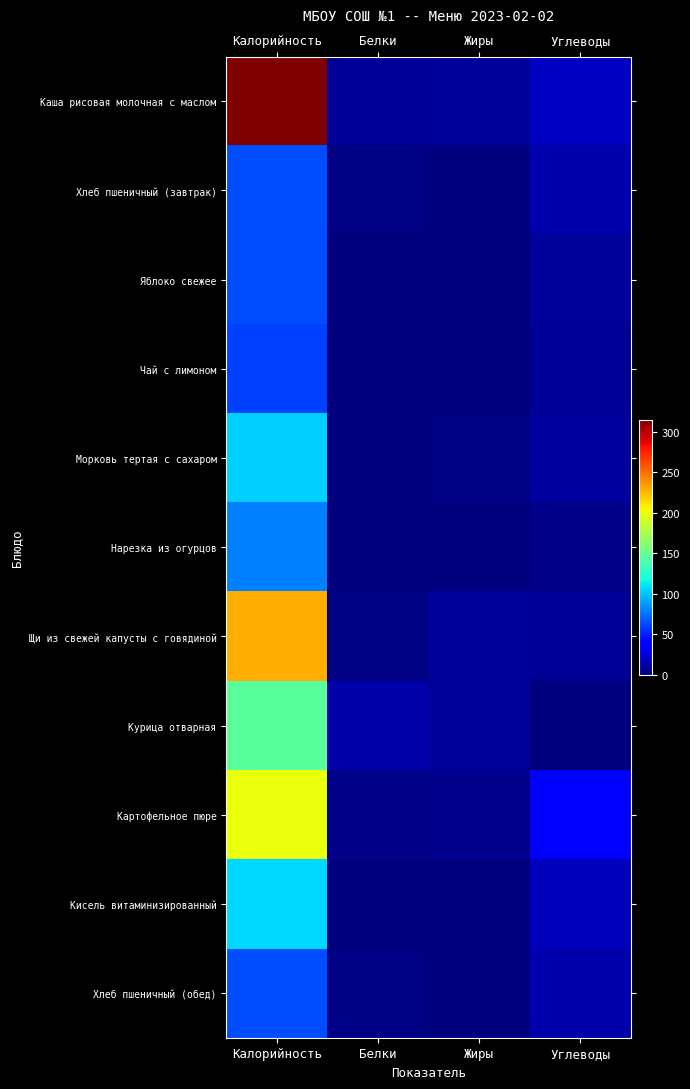

At which category is the sum across all series the highest?

Калорийность